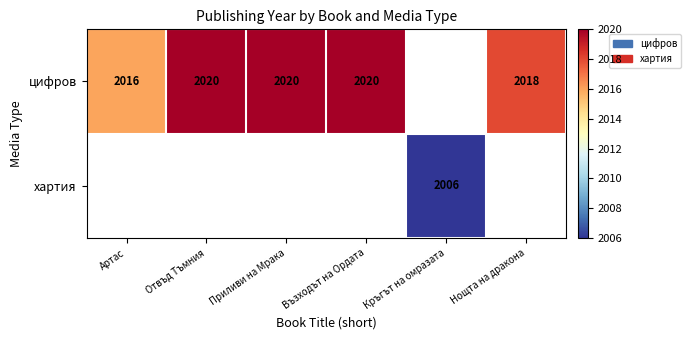

Is the value of хартия at Кръгът на омразата greater than the value of цифров at Нощта на дракона?

No